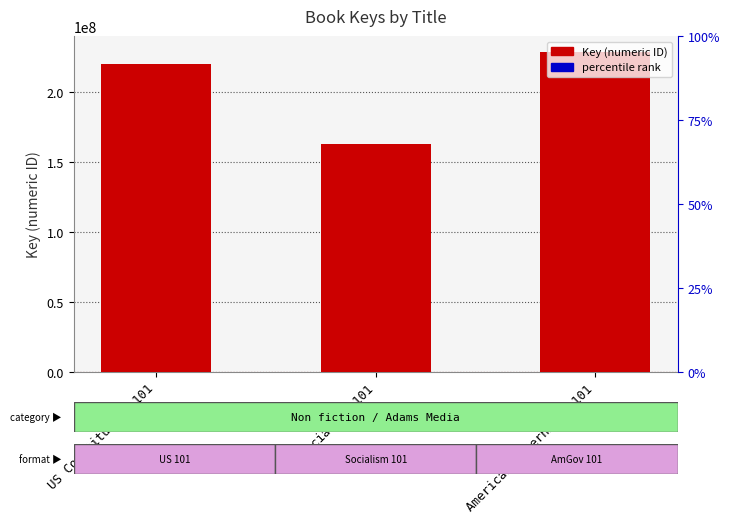

How many data points are less than 220622756?

1